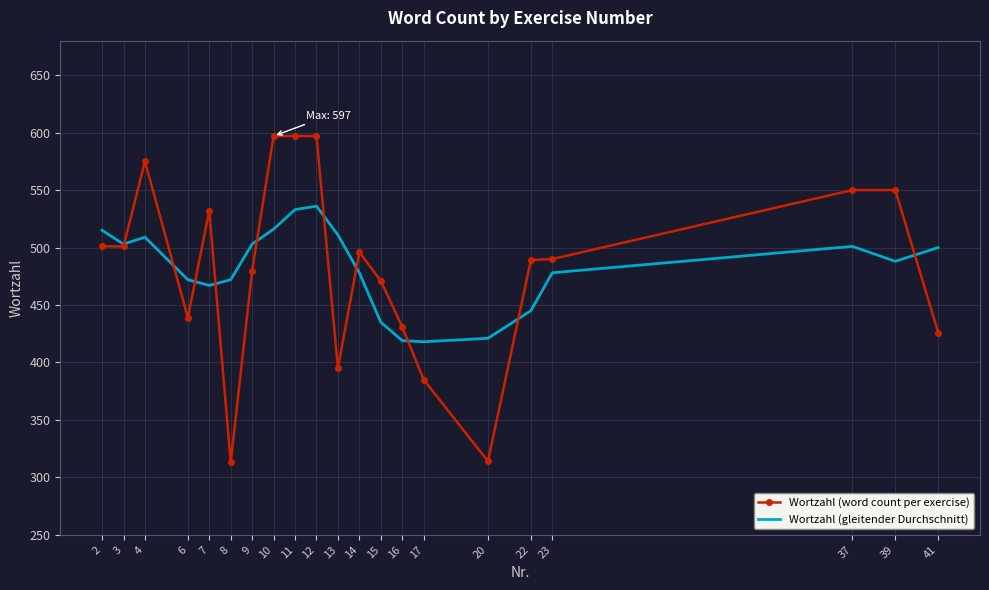

What is the lowest value of the Wortzahl (word count per exercise) series?

313